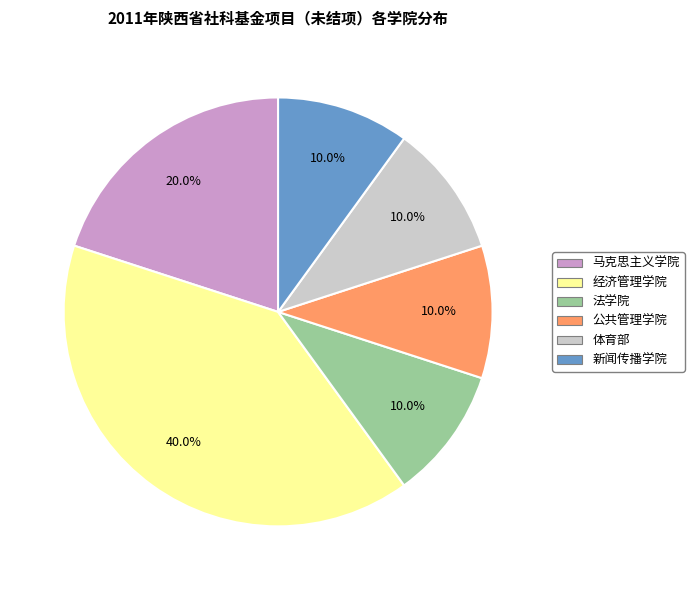

What is the largest slice in the pie chart?

经济管理学院